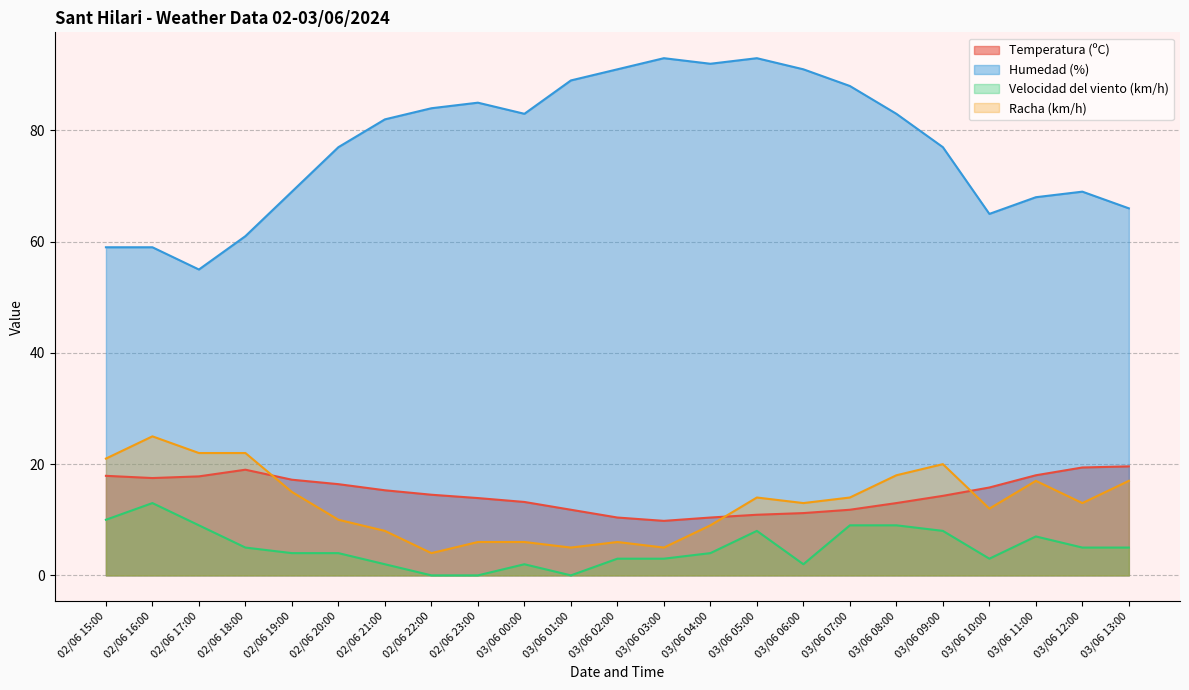

Does the chart have visible grid lines?

Yes